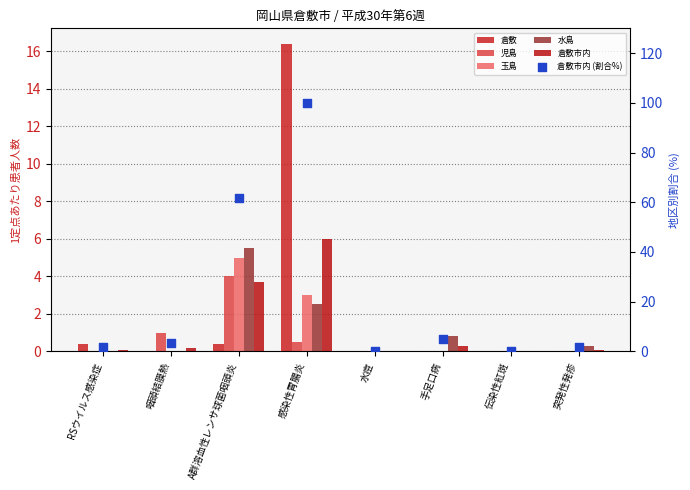

What are all the series names shown in the legend?

倉敷, 児島, 玉島, 水島, 倉敷市内, 倉敷市内 (割合%)